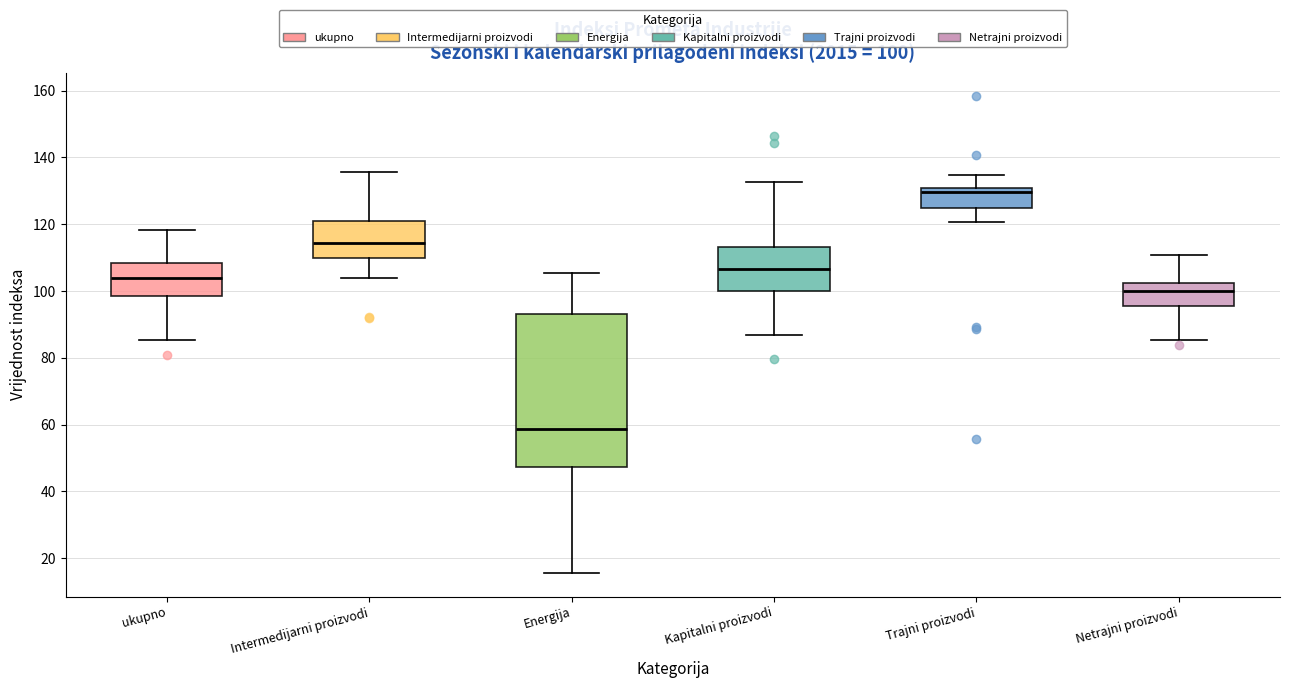

Comparing the boxes themselves (not the whiskers), which one is the tallest?

Energija